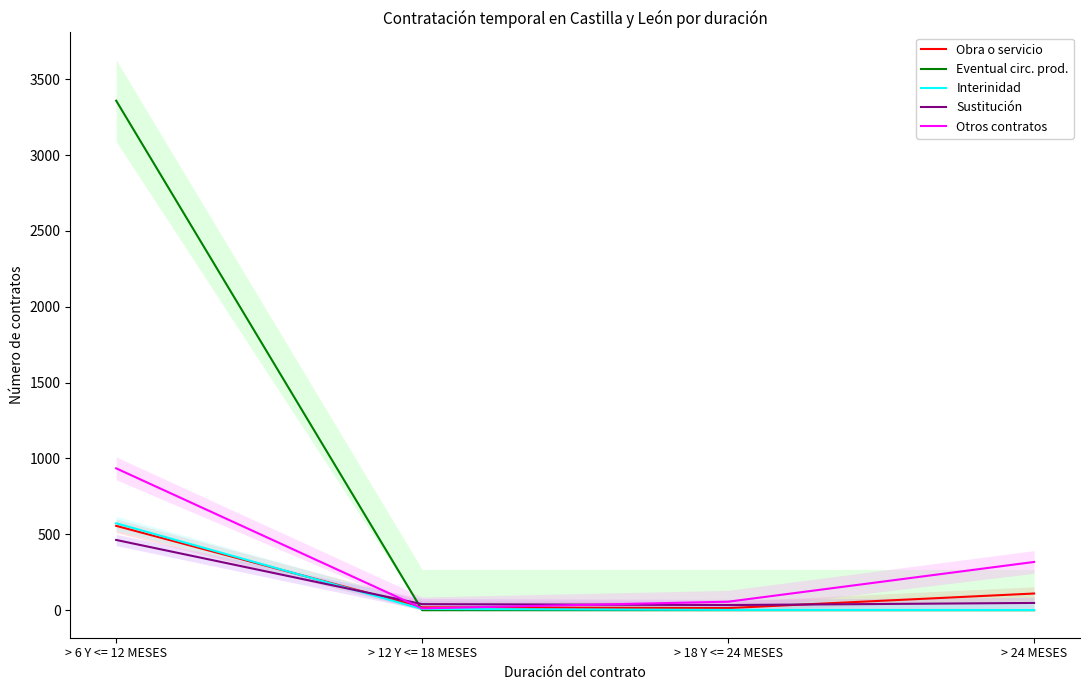

Reading right to left, transcribe all the data shown in this chart.

Obra o servicio: 110	14	19	556
Eventual circ. prod.: 0	0	0	3358
Interinidad: 1	2	8	573
Sustitución: 48	34	40	463
Otros contratos: 318	56	12	935